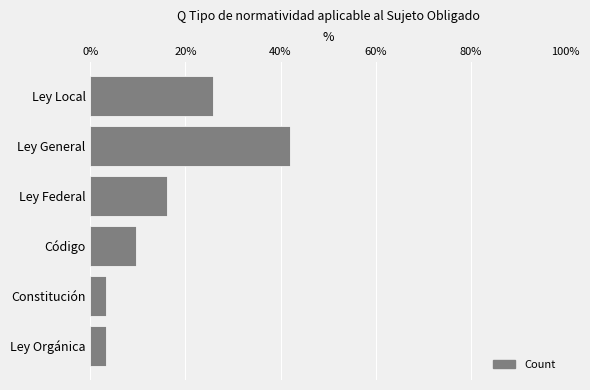

What is the sum of the values at Ley Orgánica and Ley Local?

29.0